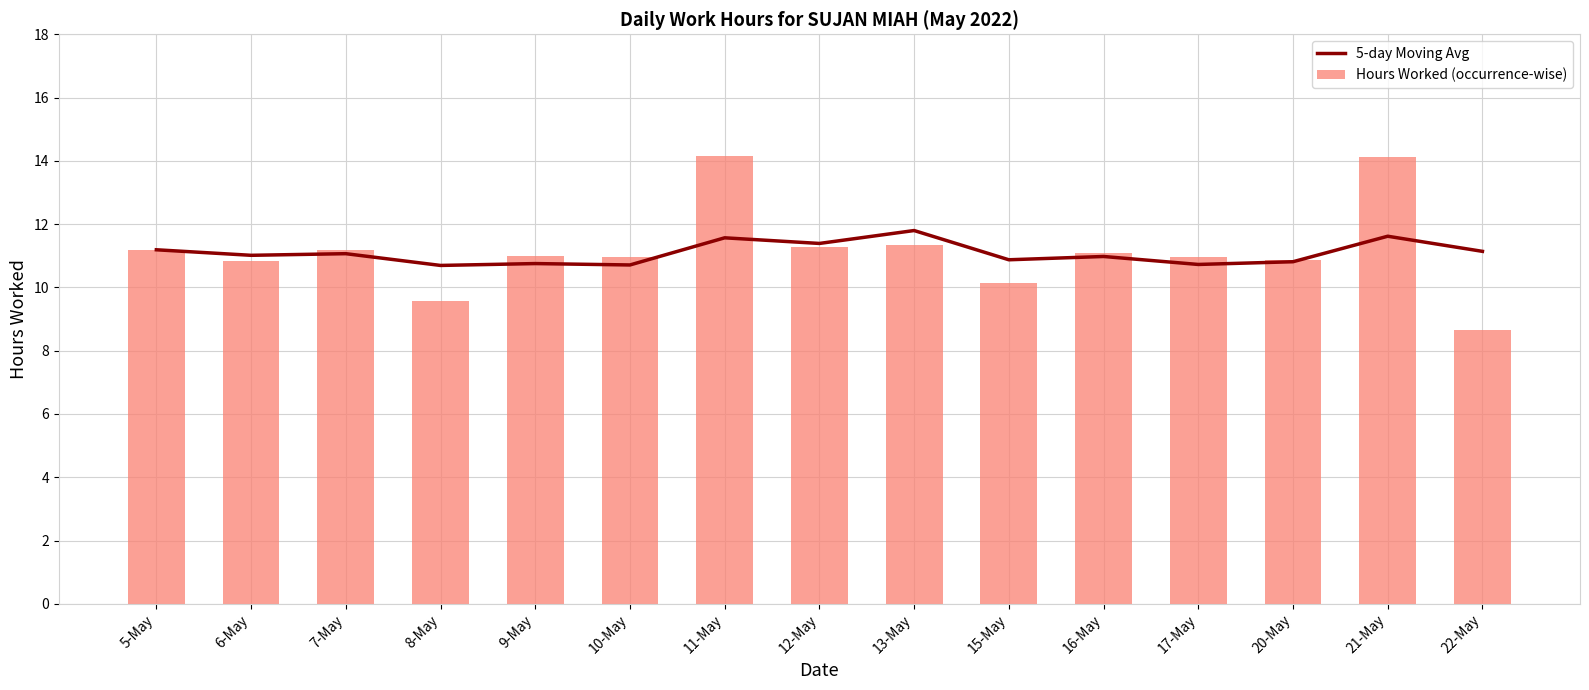

The 5-day Moving Avg series shows 18.7 at 13-May. True or false?

False